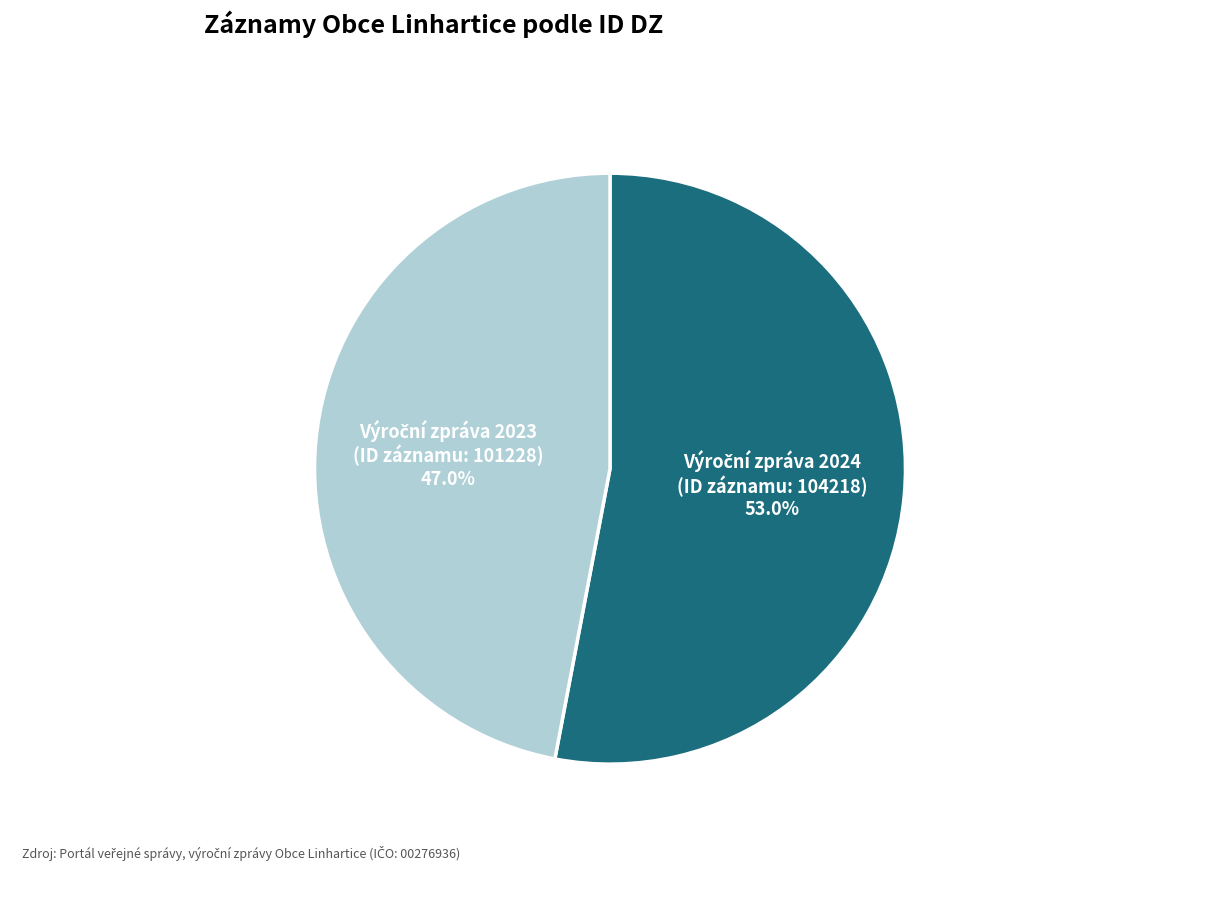

Is there a majority slice in this chart?

Yes